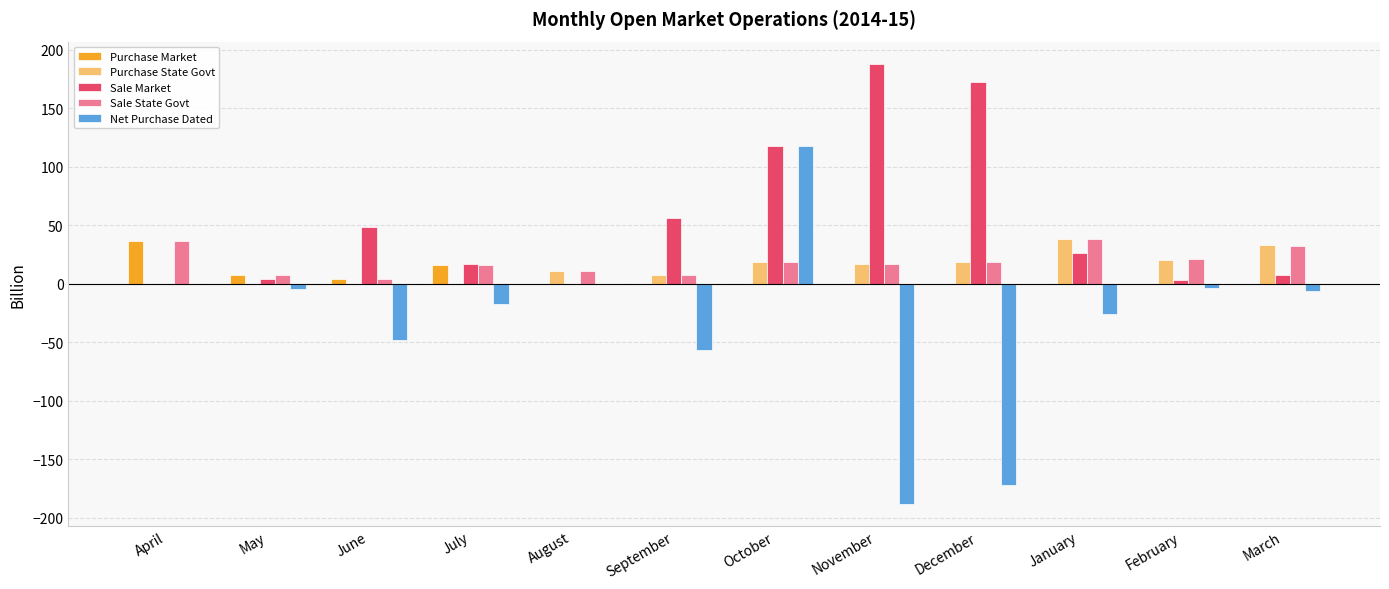

At which label is Sale Market closest to 94?

October